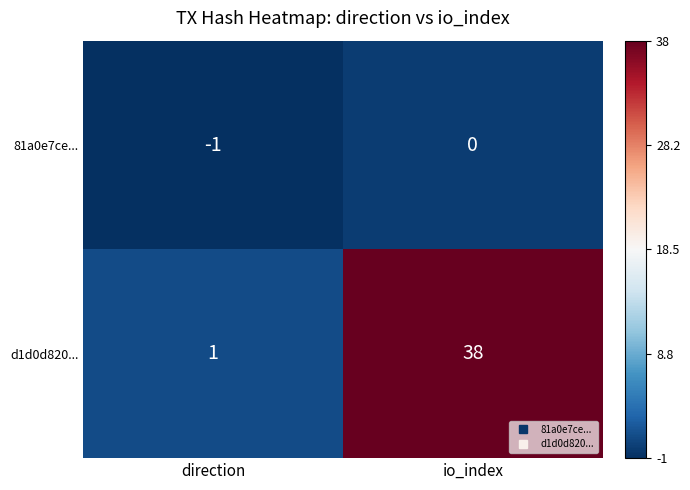

Which label corresponds to the smallest value in the chart?

direction